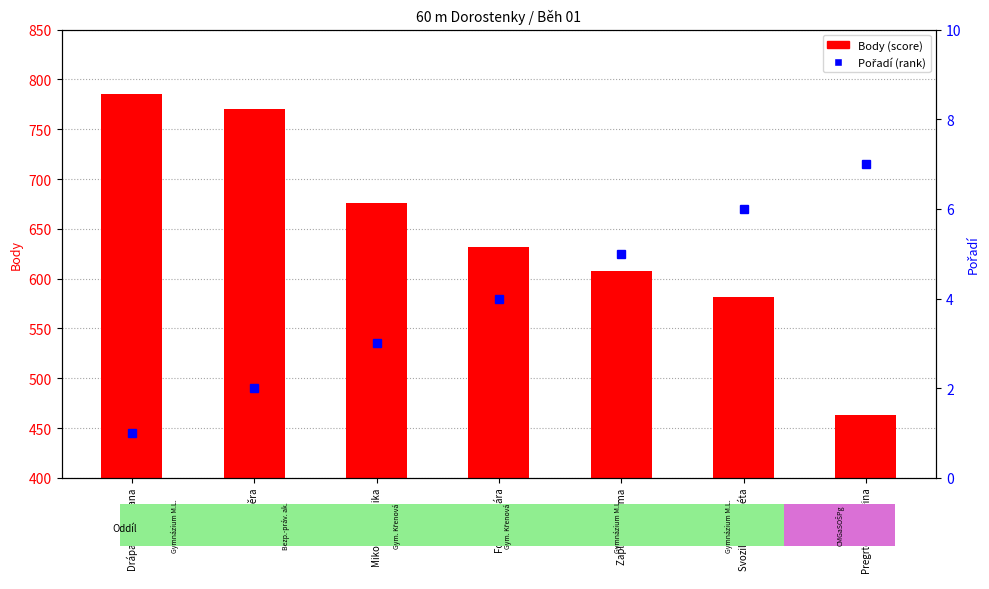

What is the minimum value shown in the chart?

1